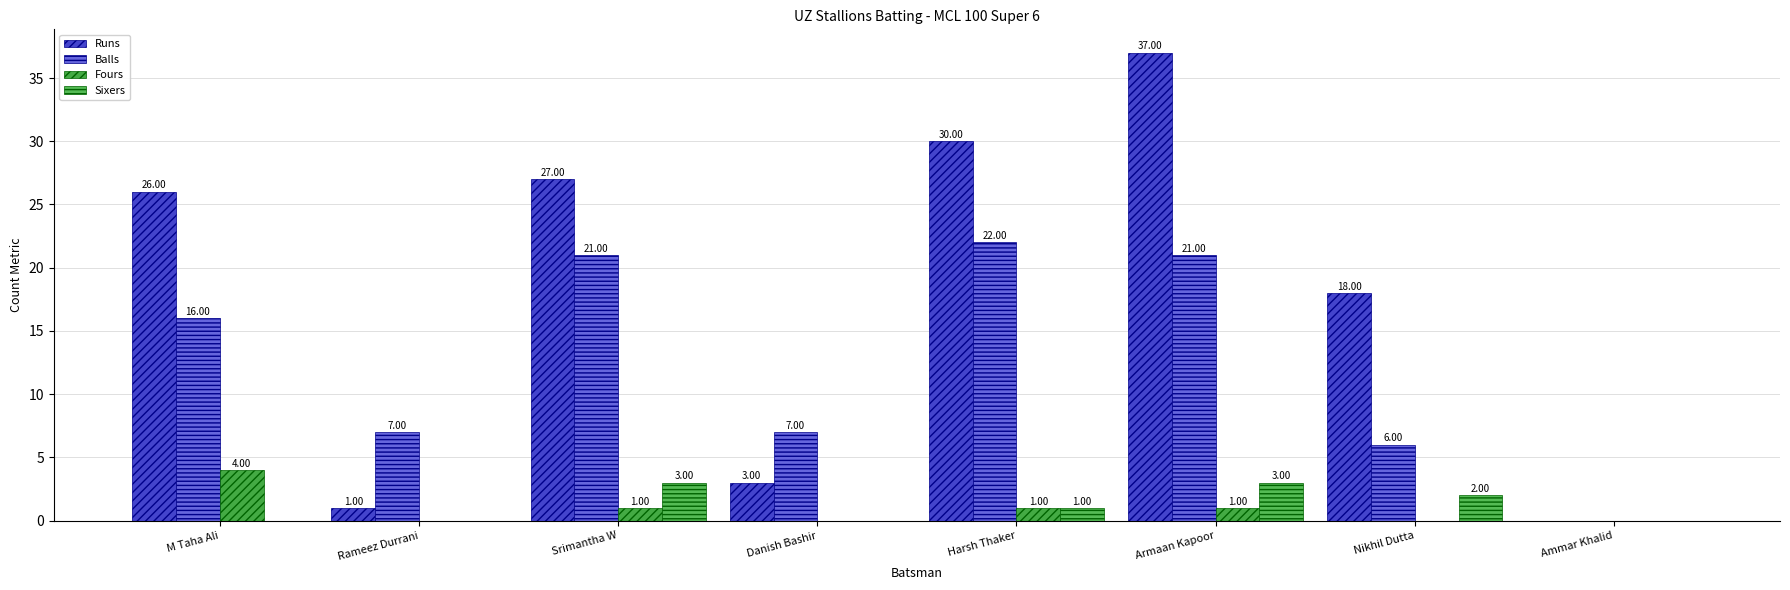

Which series has the largest total across all categories?

Runs